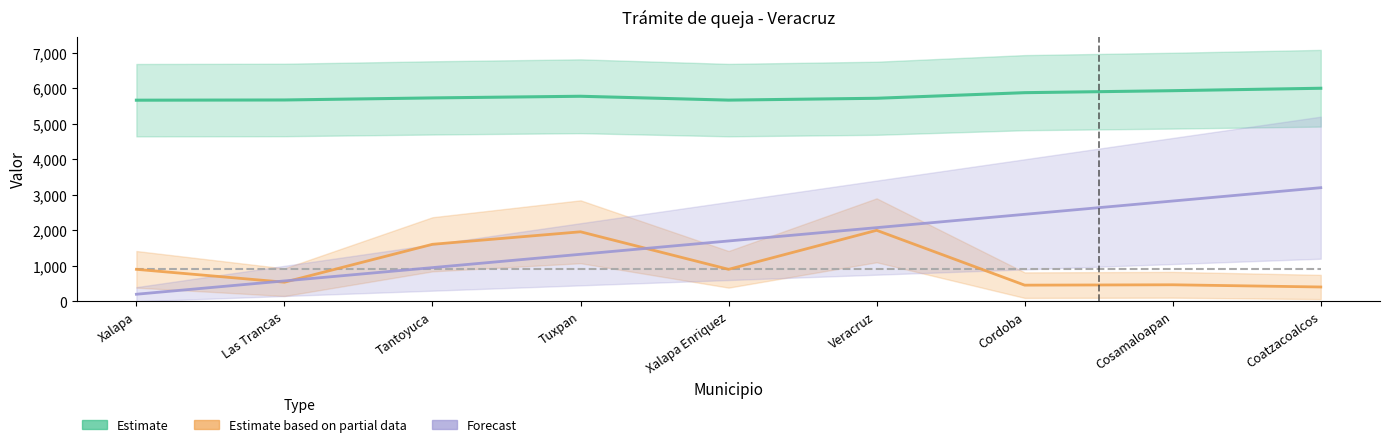

True or false: Forecast and Estimate intersect in this chart.

False